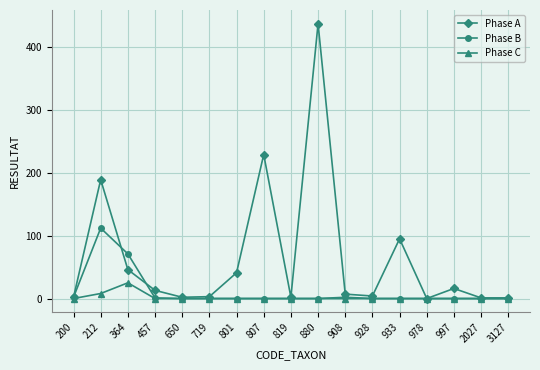

How many data points in Phase C are above 0?

2